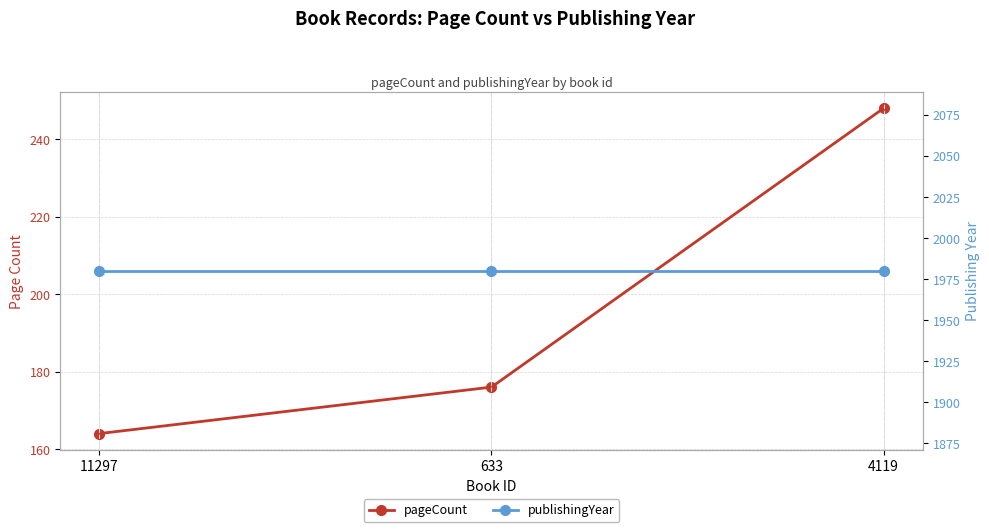

What is the average value of the pageCount series?

196